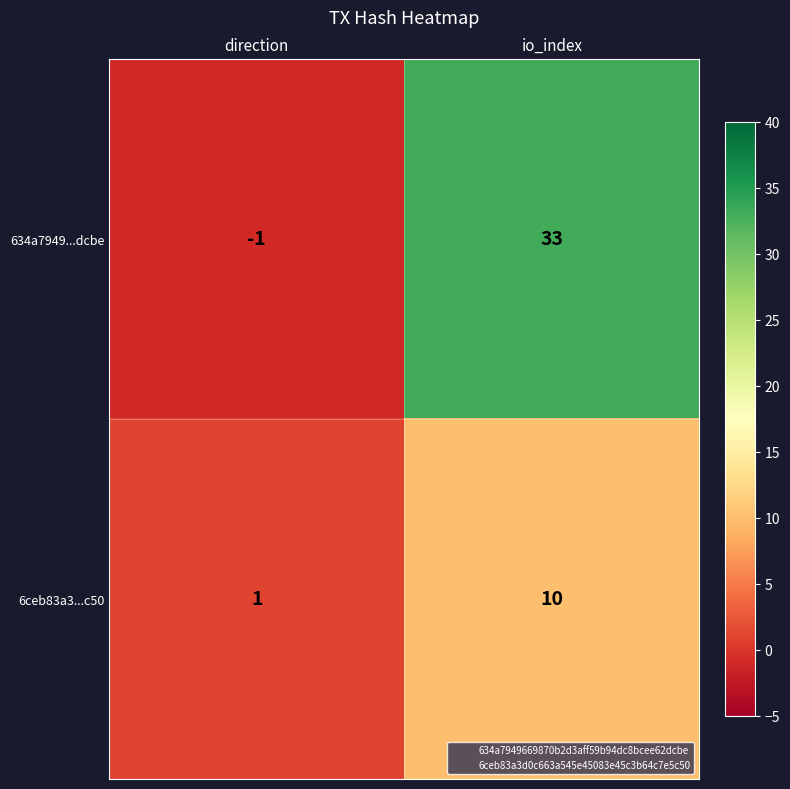

Between direction and io_index, which series saw the biggest shift?

634a7949...dcbe